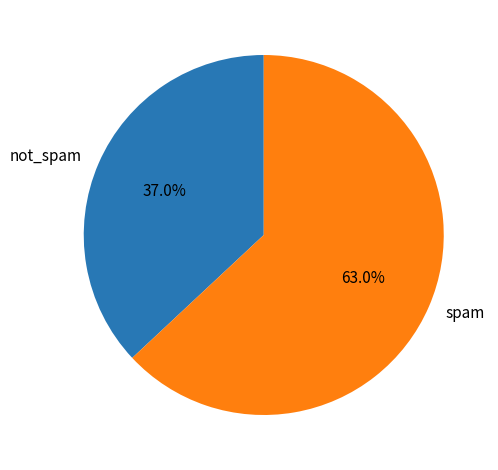

Which slice represents more than half of the pie?

spam